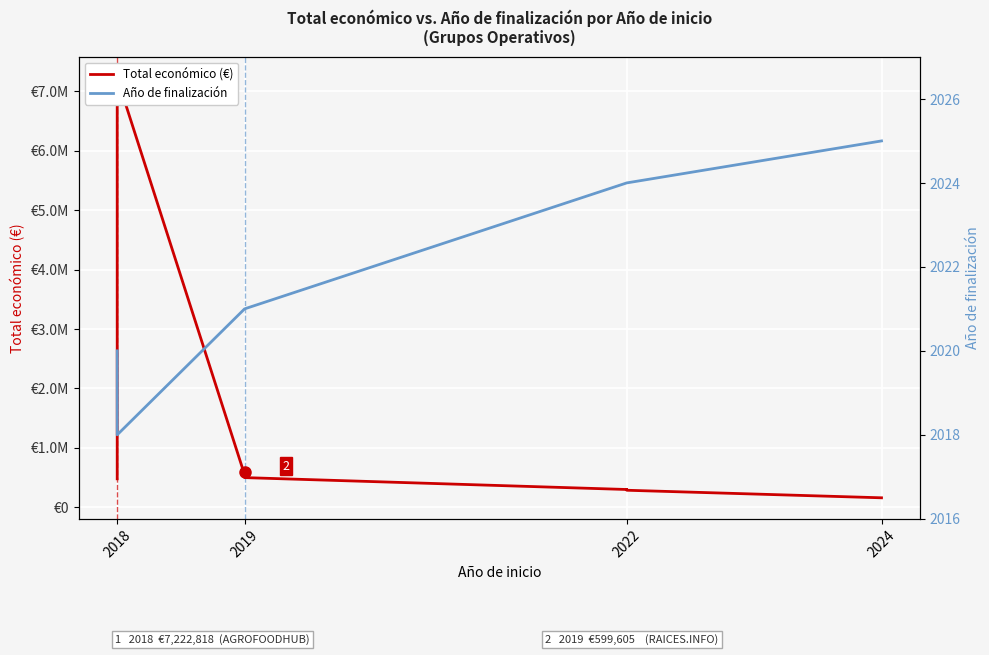

How many values in the Total económico (€) series exceed 479500?

4